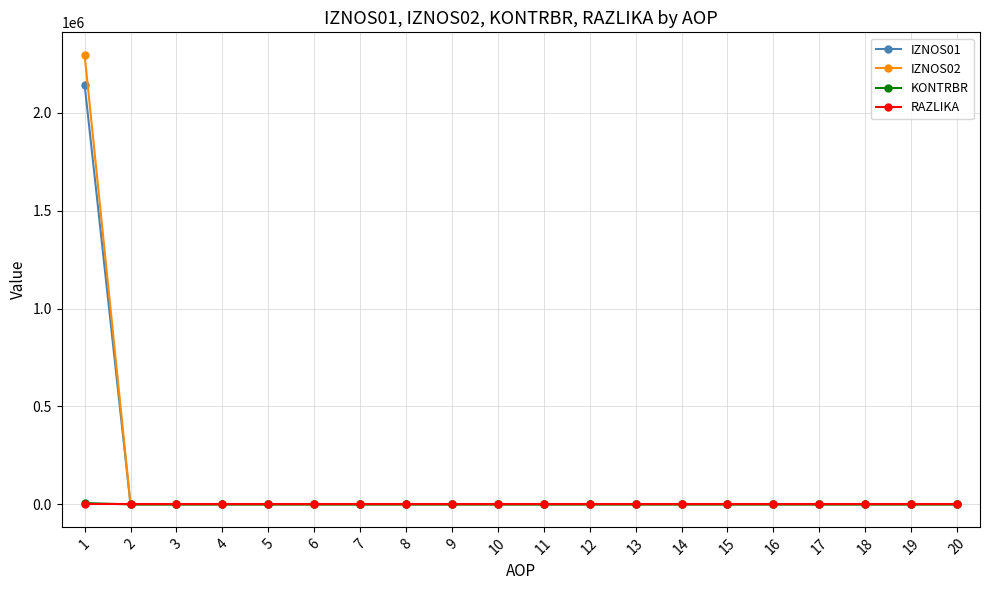

How many series are shown in this chart?

4